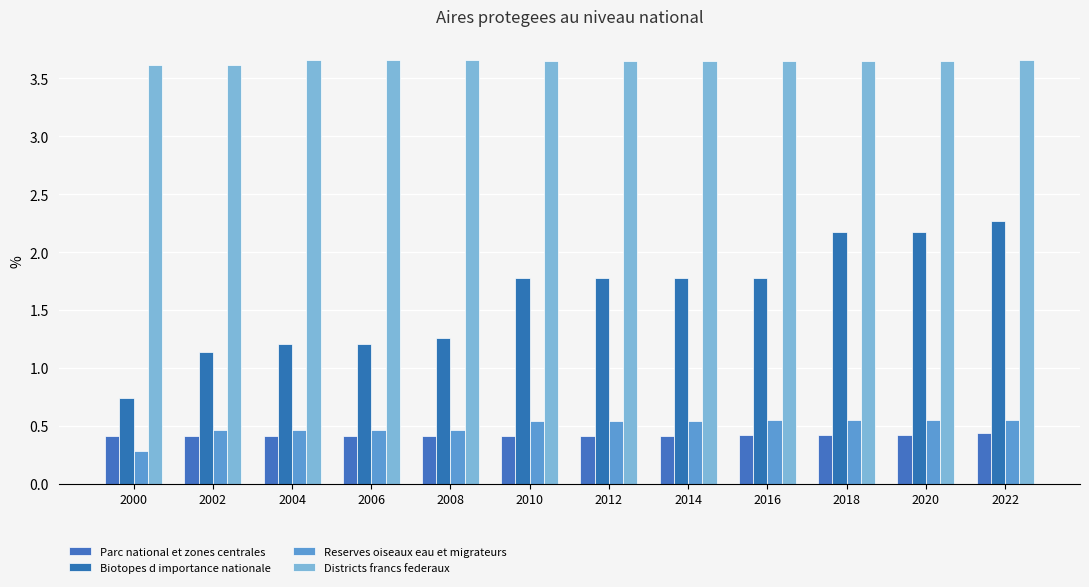

How many bars are there in total?

48